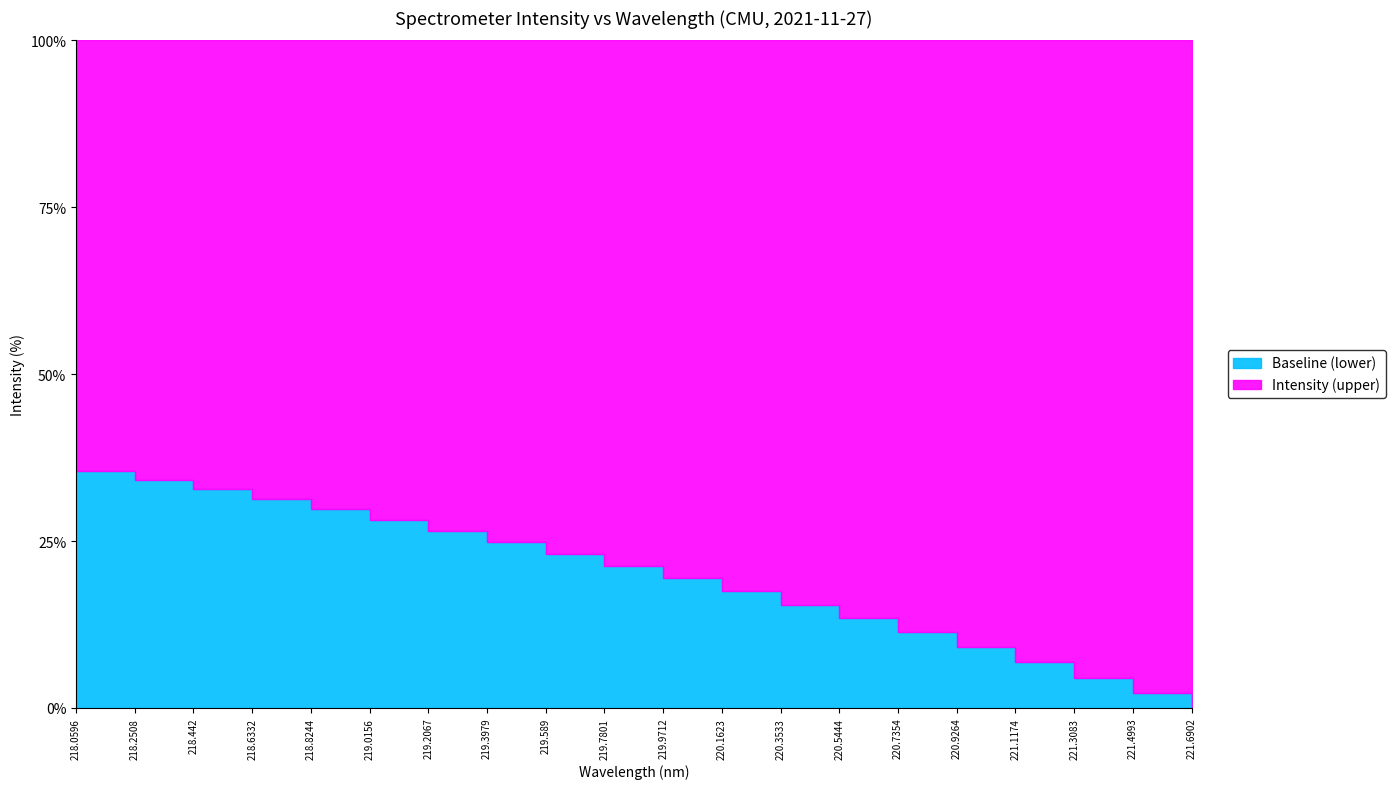

How many data points does each series have?

20